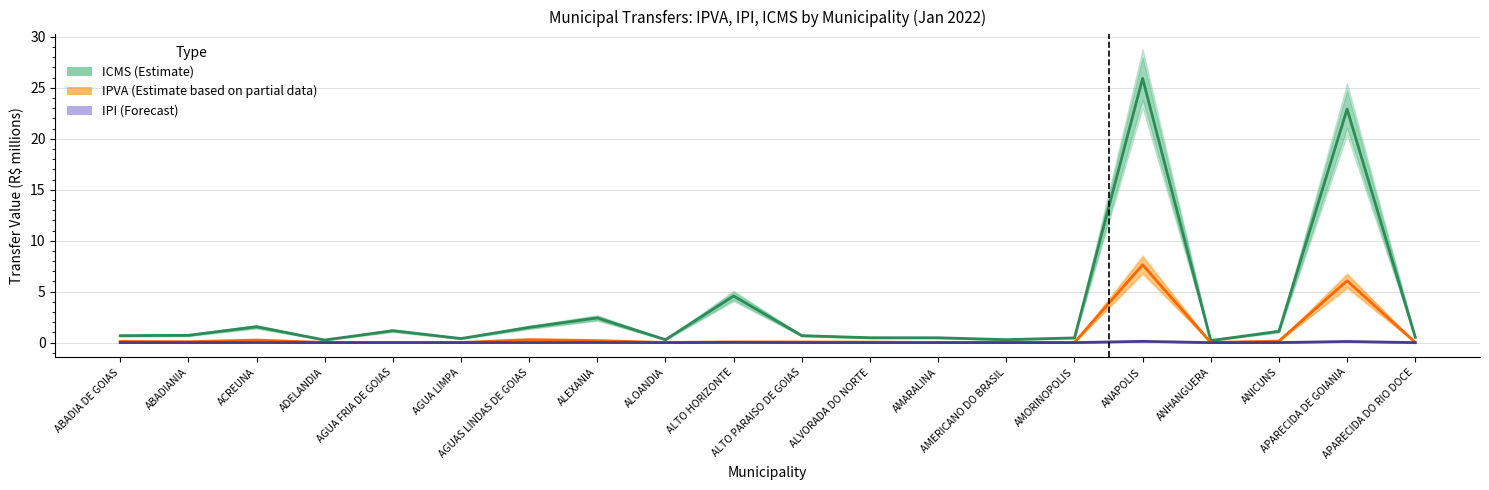

List the series in order of their overall mean, lowest first.

IPI (Forecast), IPVA (Partial Estimate), ICMS (Estimate)